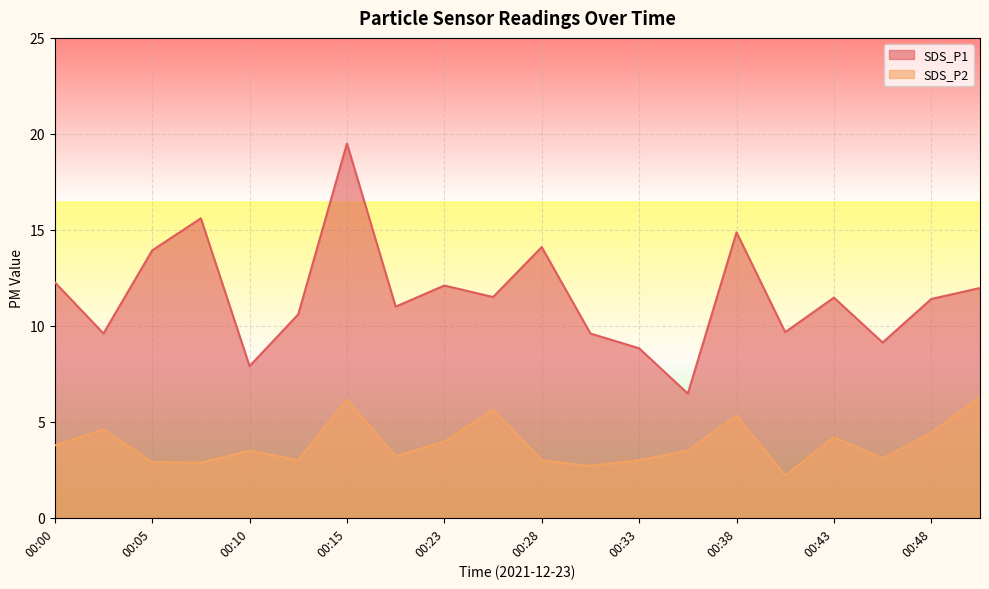

What is the value of the SDS_P1 point at the 12th from the left?

9.6